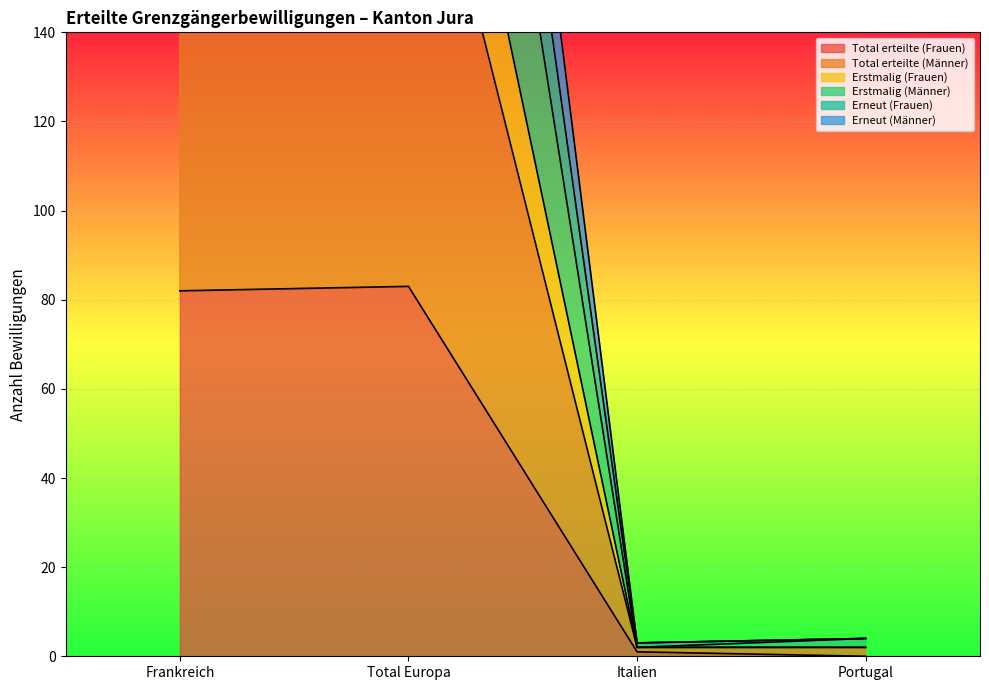

True or false: Erstmalig (Männer) and Erneut (Frauen) intersect in this chart.

False